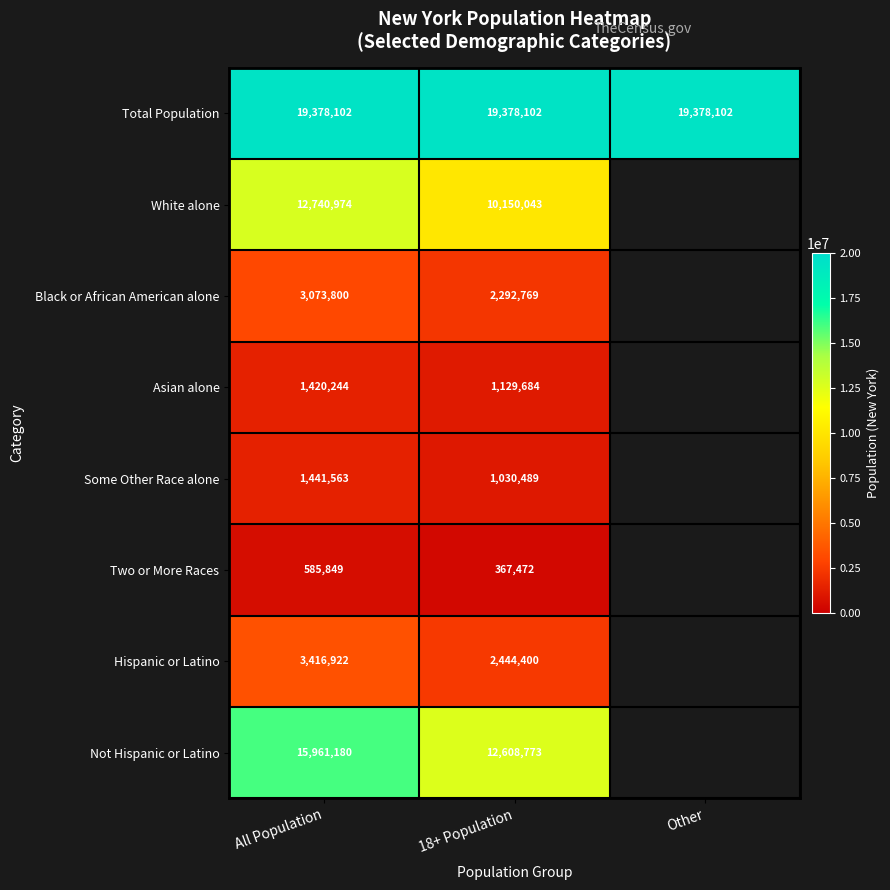

Is it true that Total Population equals 19378102 at Other?

True